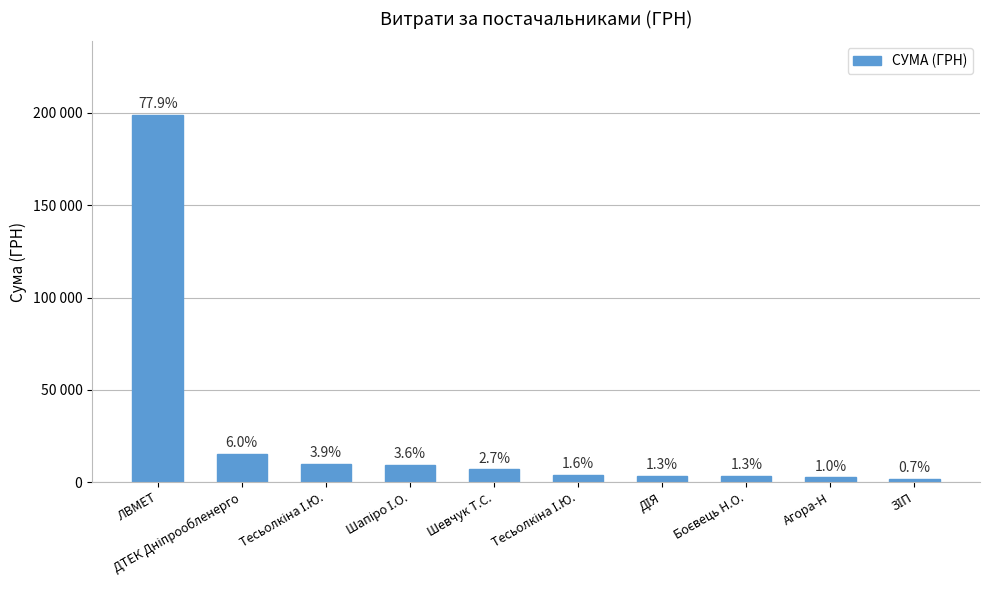

What is the ratio of the value at Агора-Н to the value at ДТЕК Дніпрообленерго?

0.2